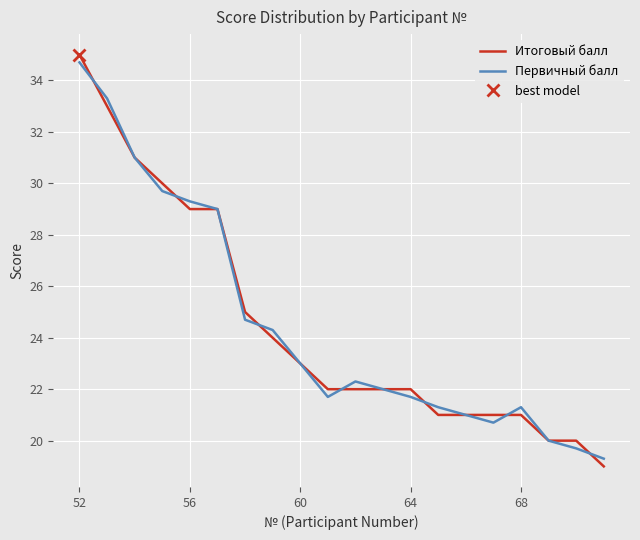

Is it true that Итоговый балл equals 41.4 at 60?

False